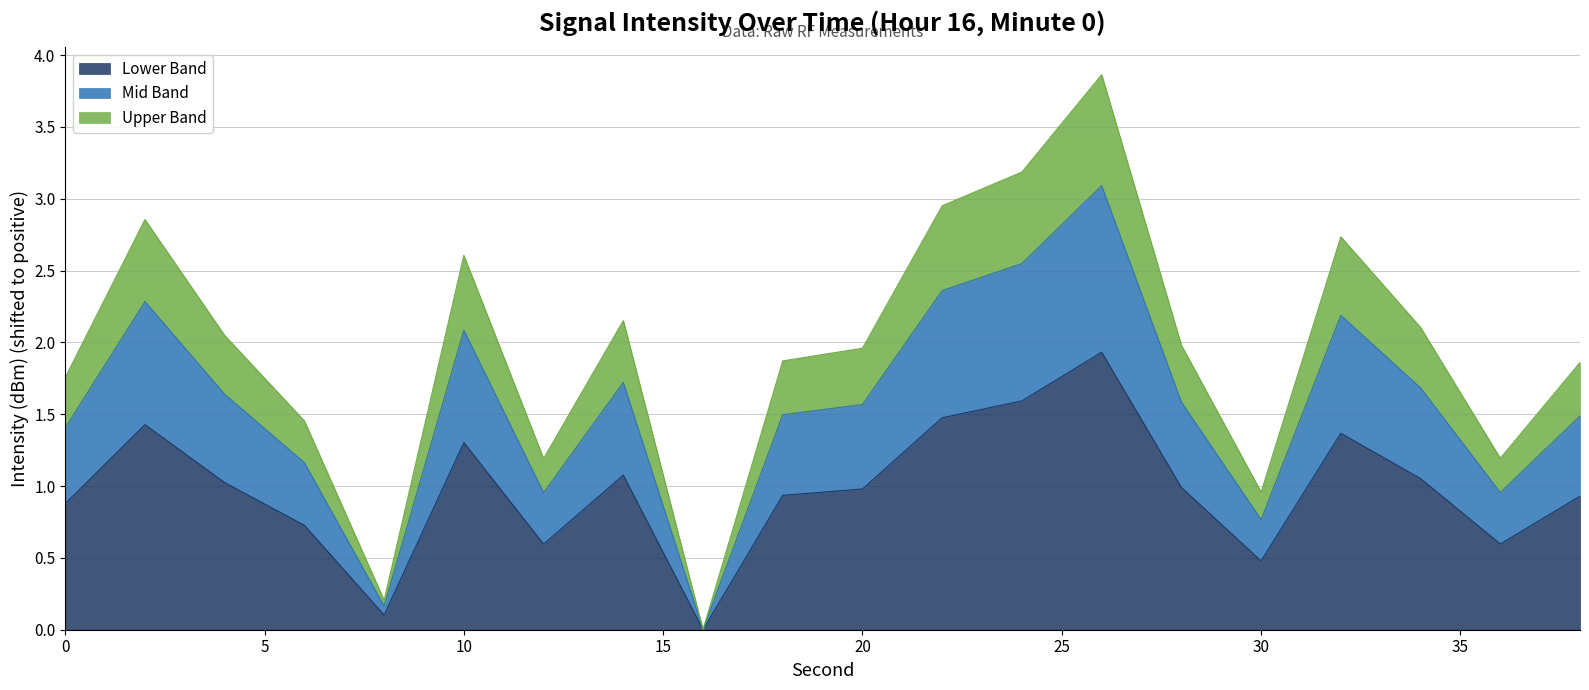

What is the difference between the values at 30 and 8?

0.8